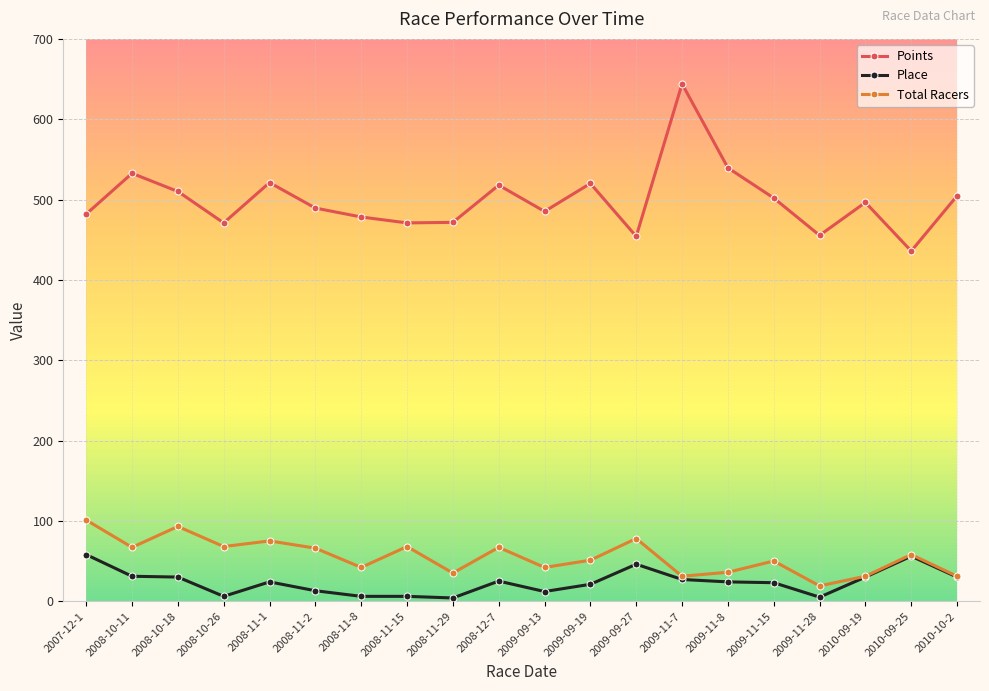

True or false: Points and Total Racers cross at least once.

False